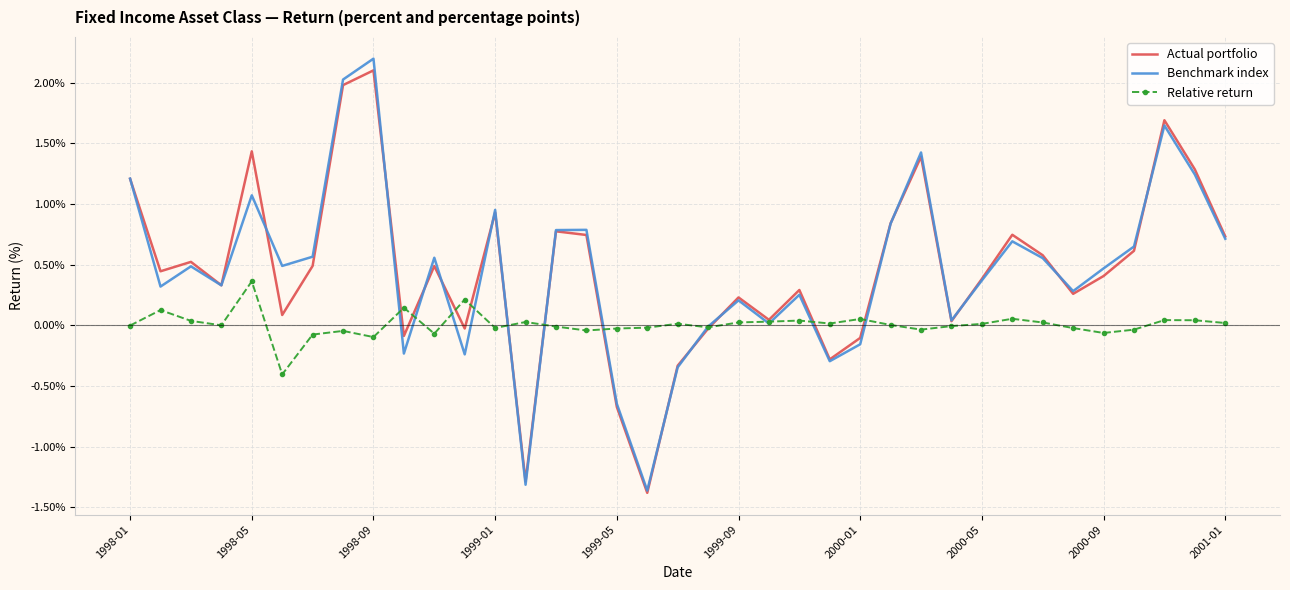

What is the sum of all Benchmark index values?

16.6